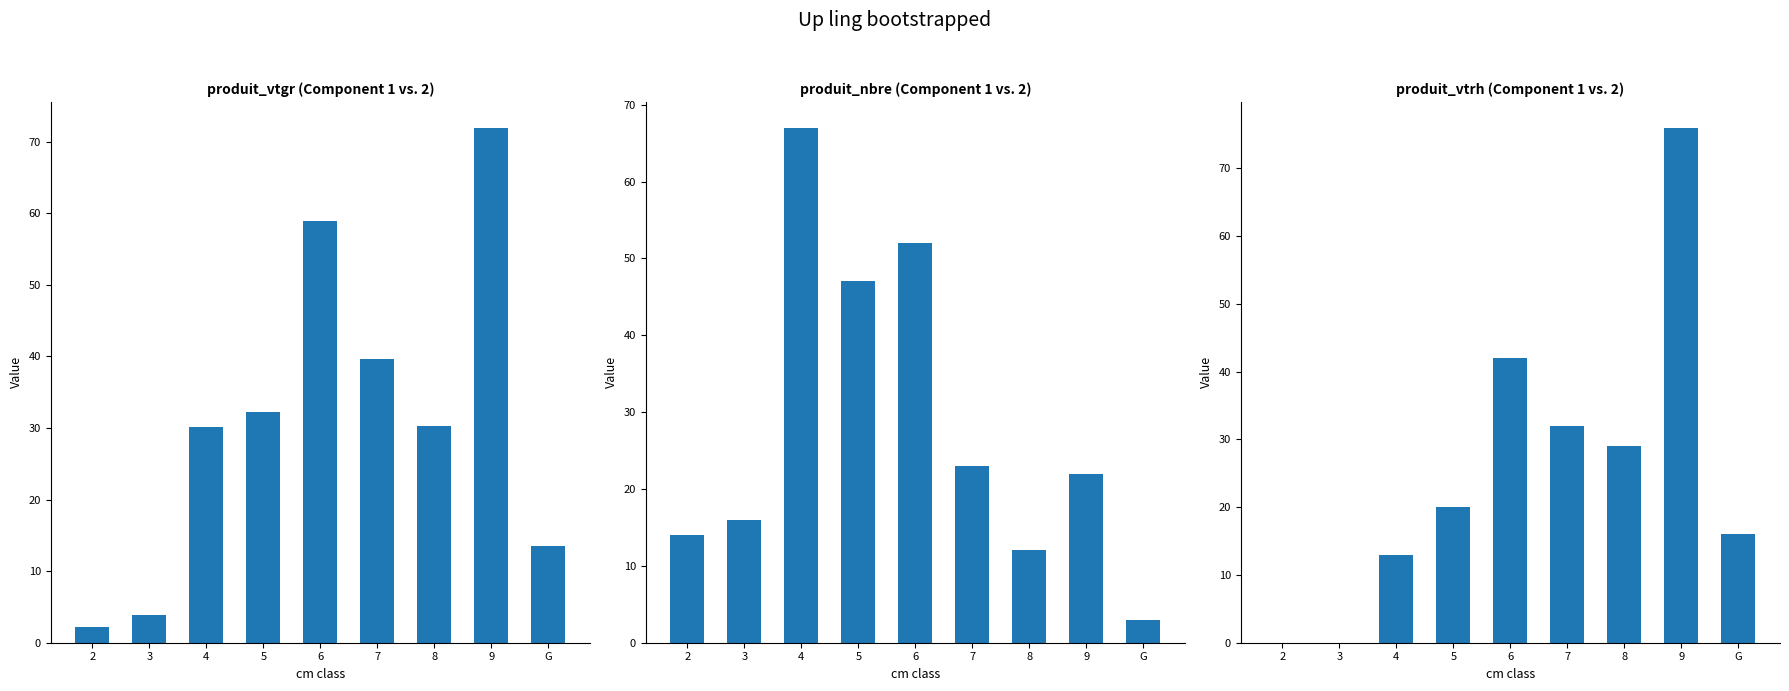

What is the difference between the highest and lowest values at 9?

54.0